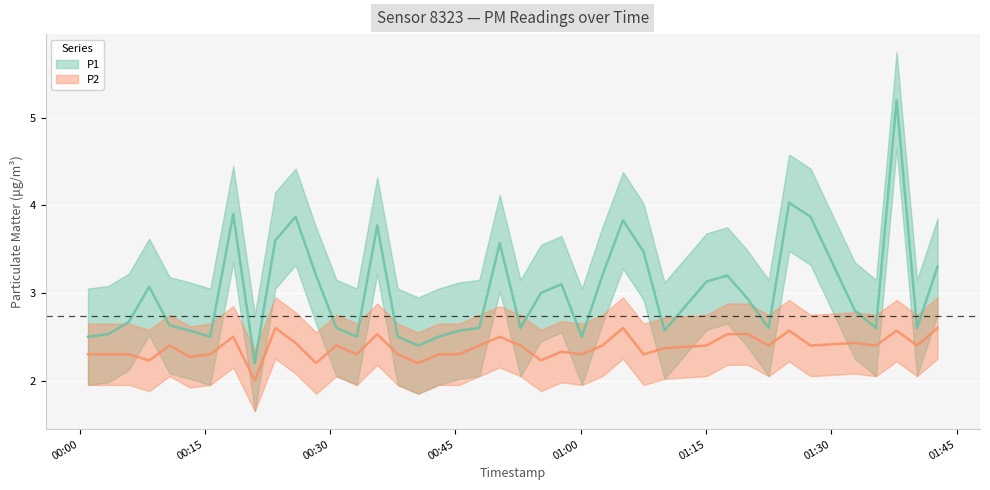

What is the average value of the P1 series?

3.0